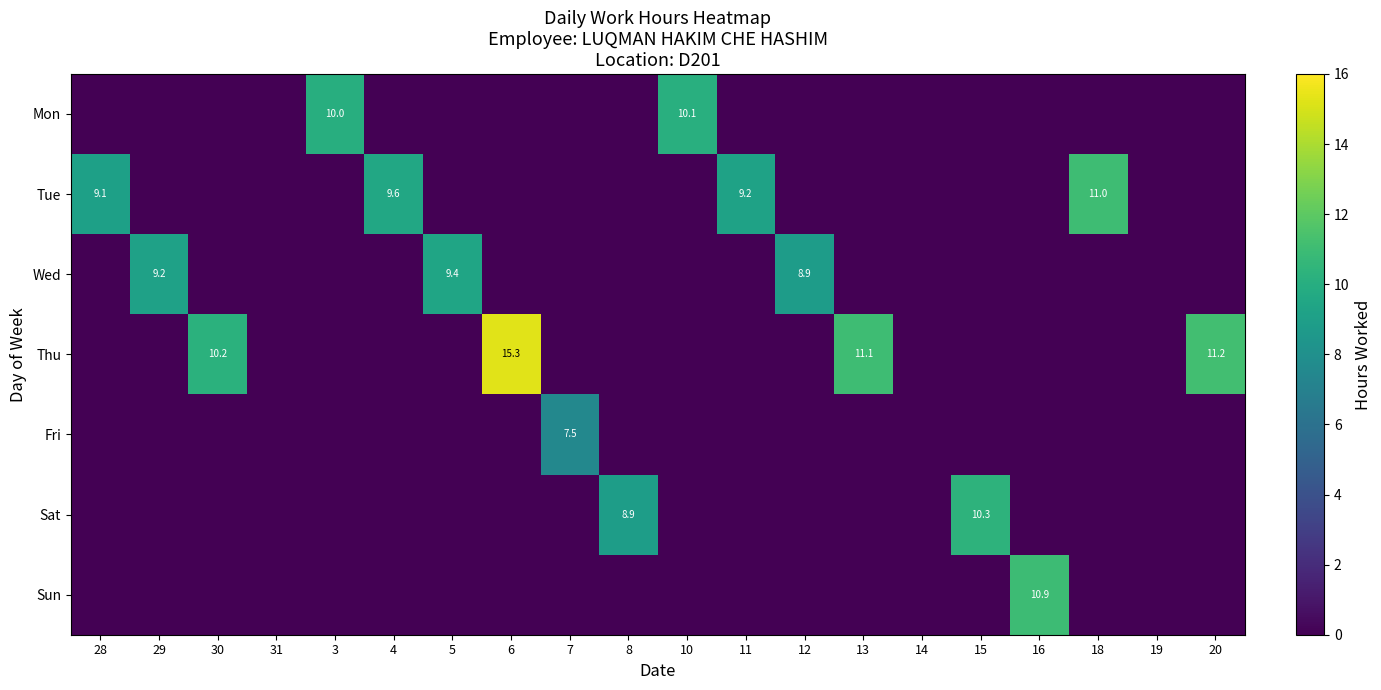

The Wed series shows 4.8 at 6. True or false?

False